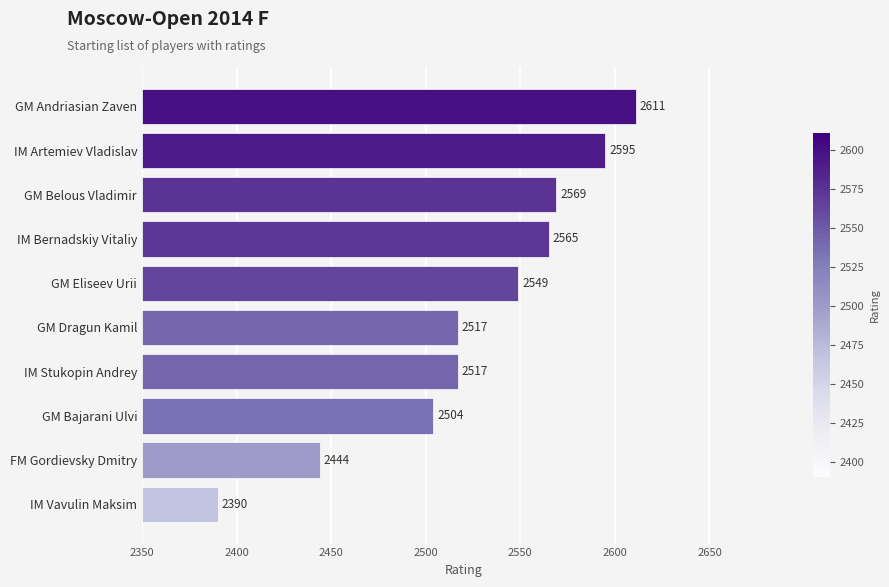

Are the bars horizontal?

Yes